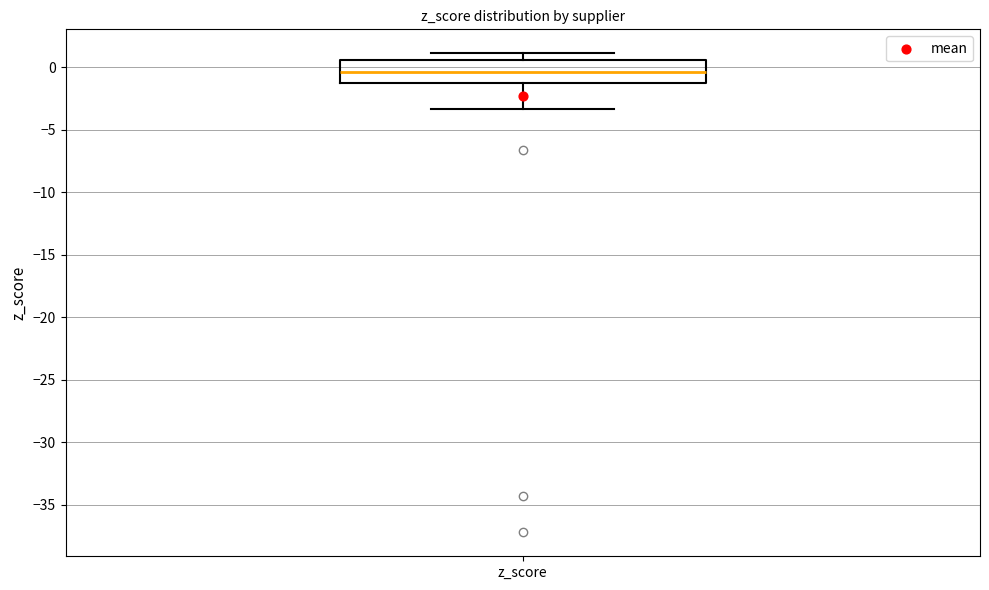

Read this box plot against the y-axis: the position of the median line, the range covered by the box, and the ends of both whiskers. The values are not printed on the chart, so give them approximately, as read against the axis.

median -0.5, box -1.5 to 0.5, whiskers -3.5 to 1.0